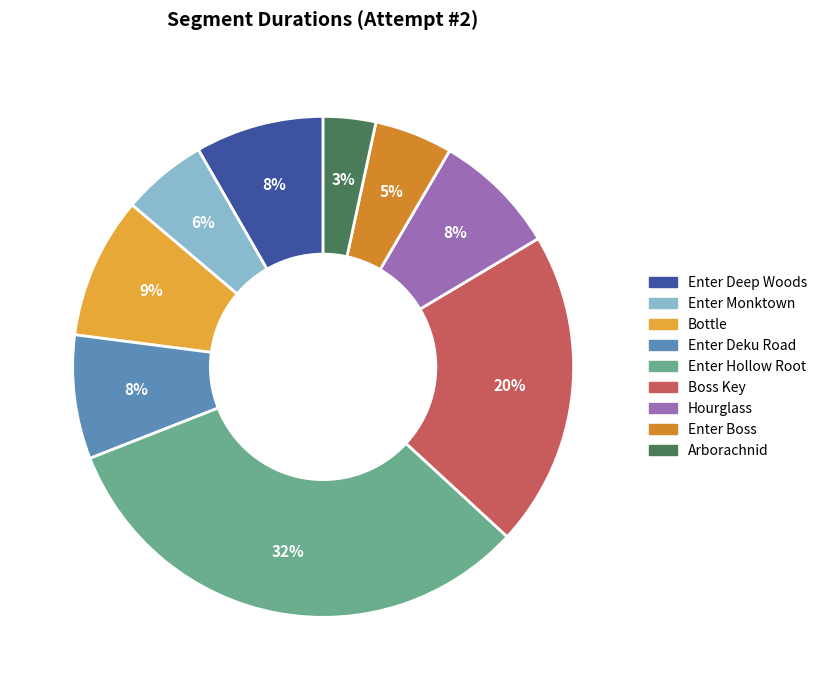

How many segments does this pie chart have?

9